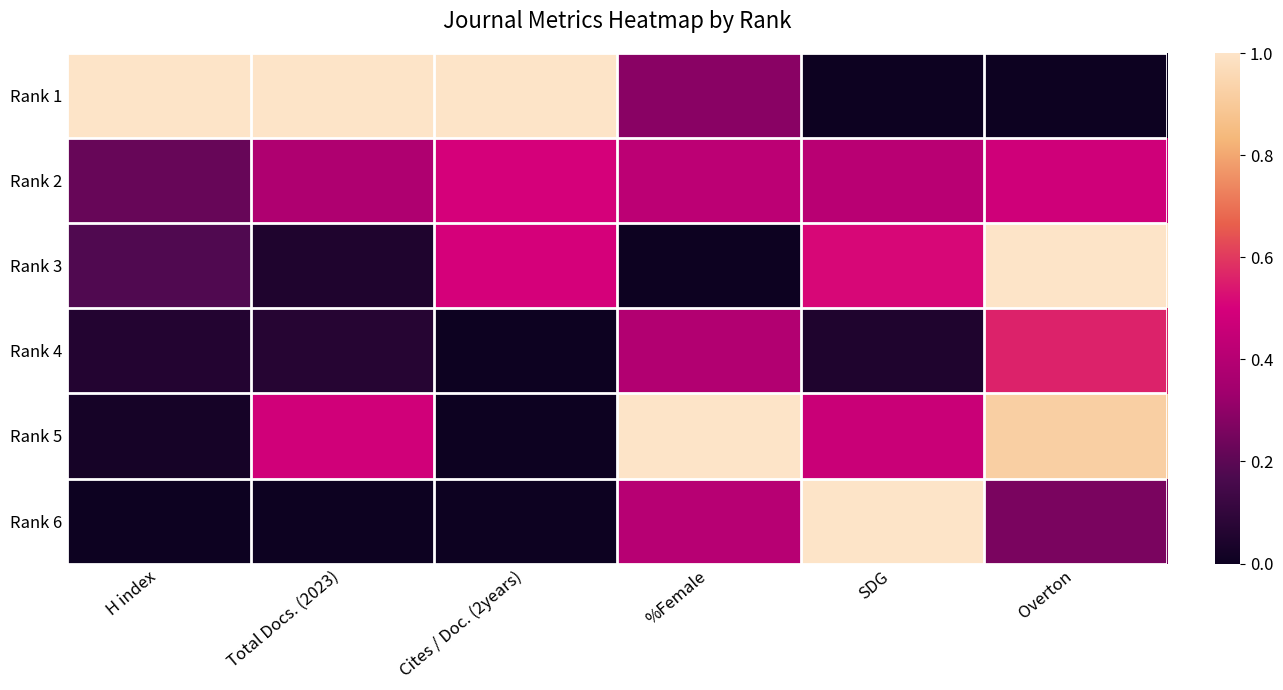

What is the spread (max minus min) of values at %Female?

1.0